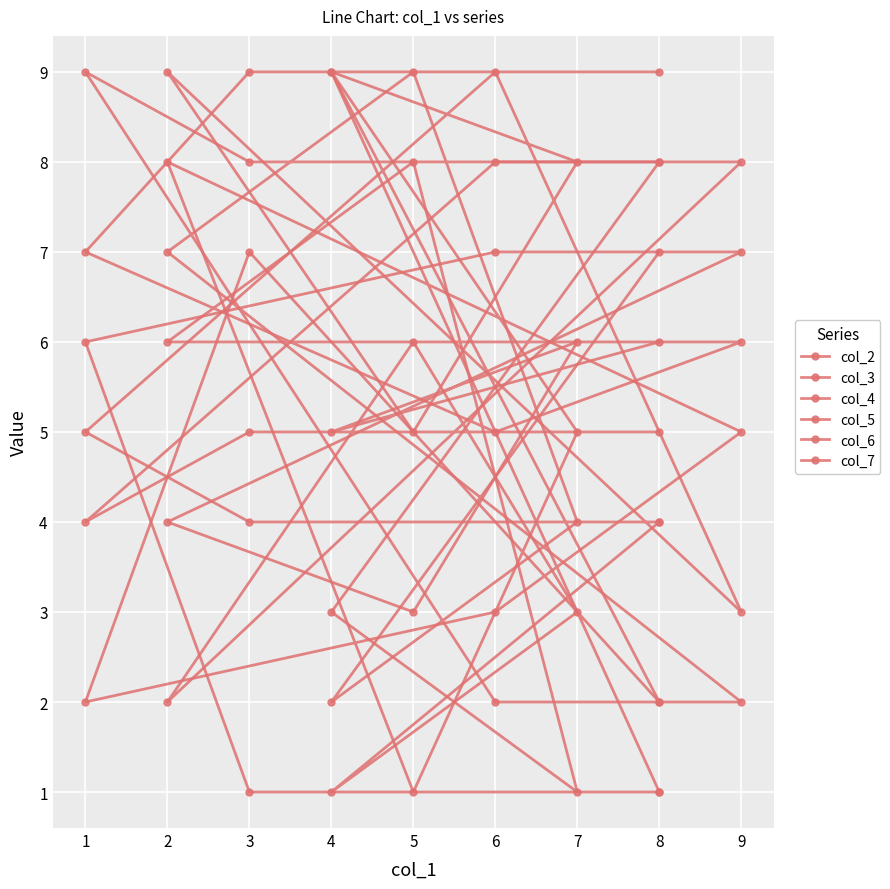

The value of col_3 at 1 is 7. True or false?

False